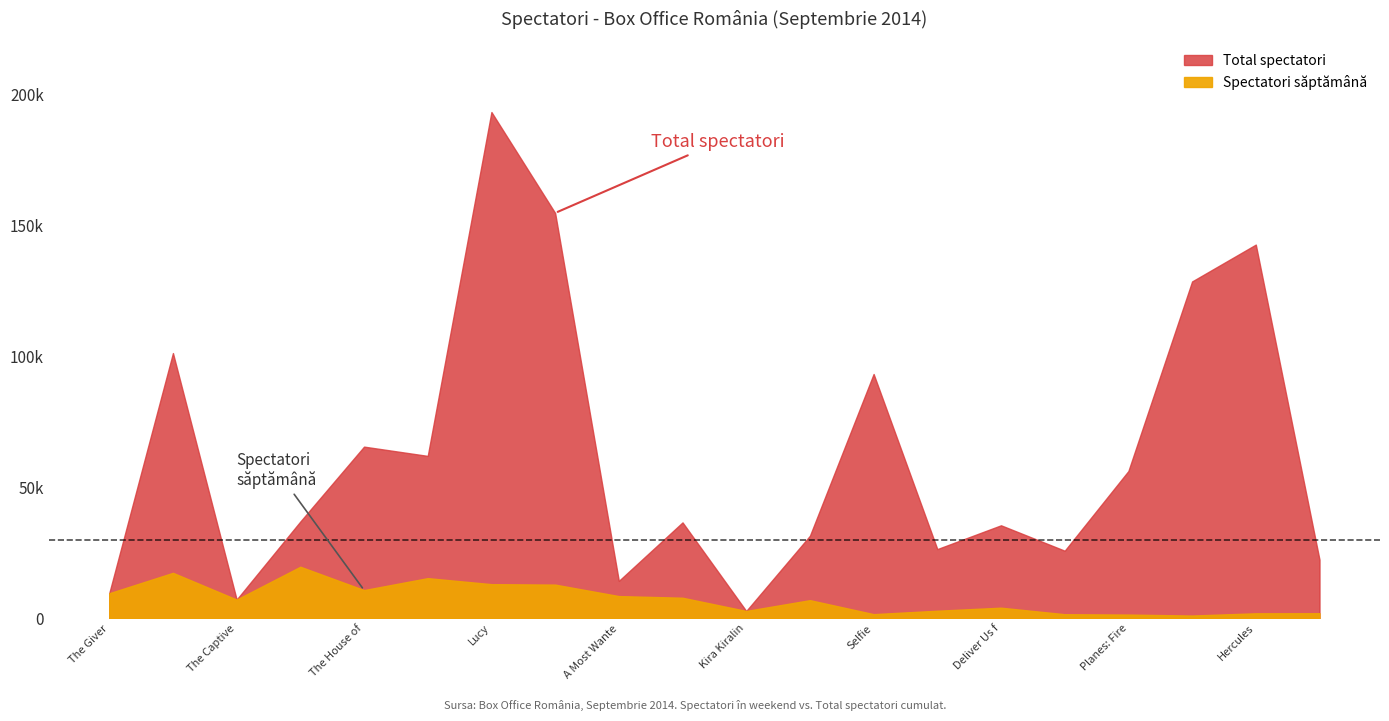

Which series changed the most between Deliver Us from Evil and How to Train Your Dragon 2?

Total spectatori